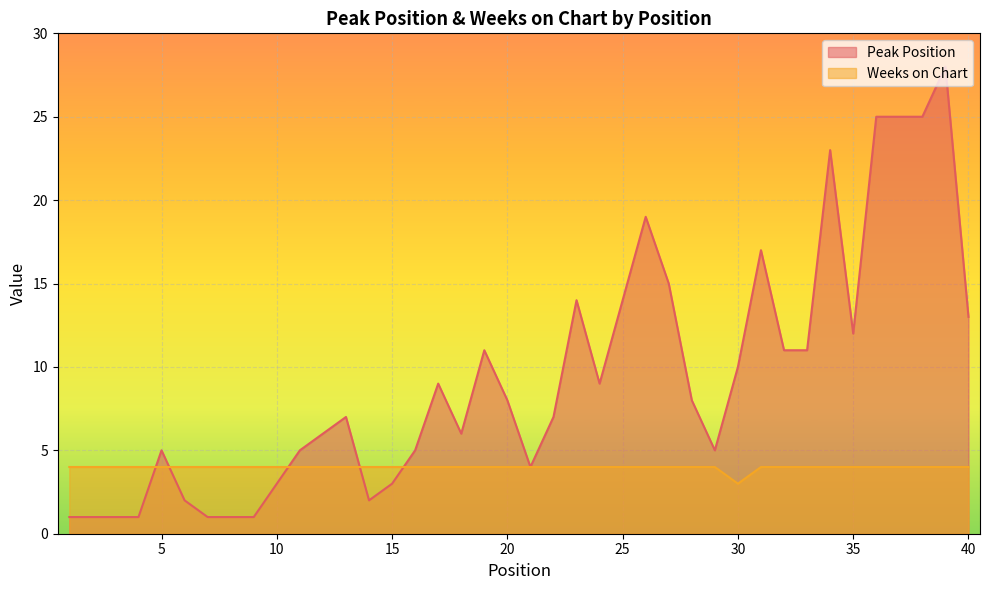

Is it true that Weeks on Chart equals 4 at 12?

True